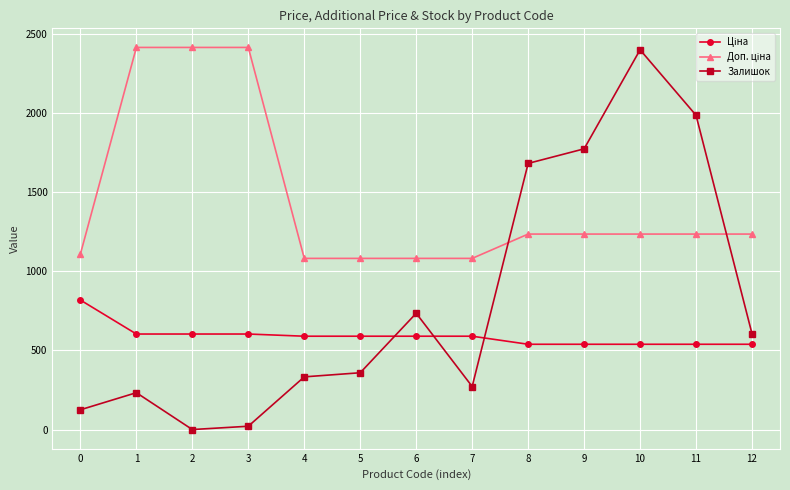

Is this an area chart (filled region under the line)?

No